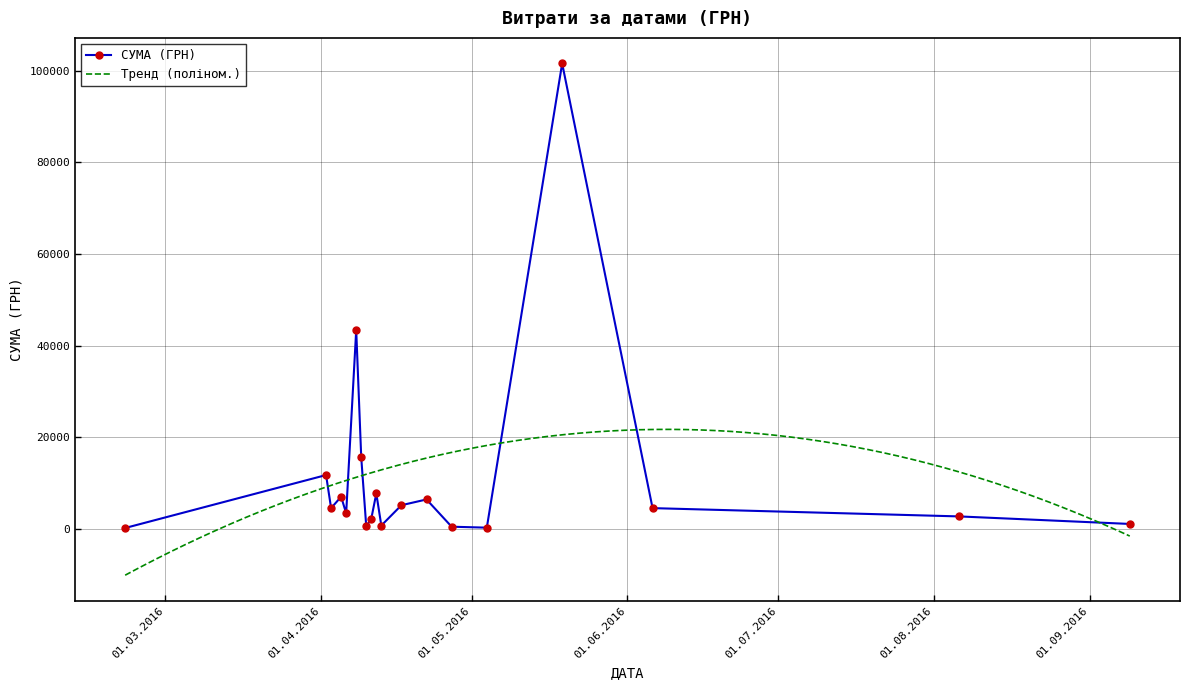

What is the highest value of the СУМА (ГРН) series?

101565.0